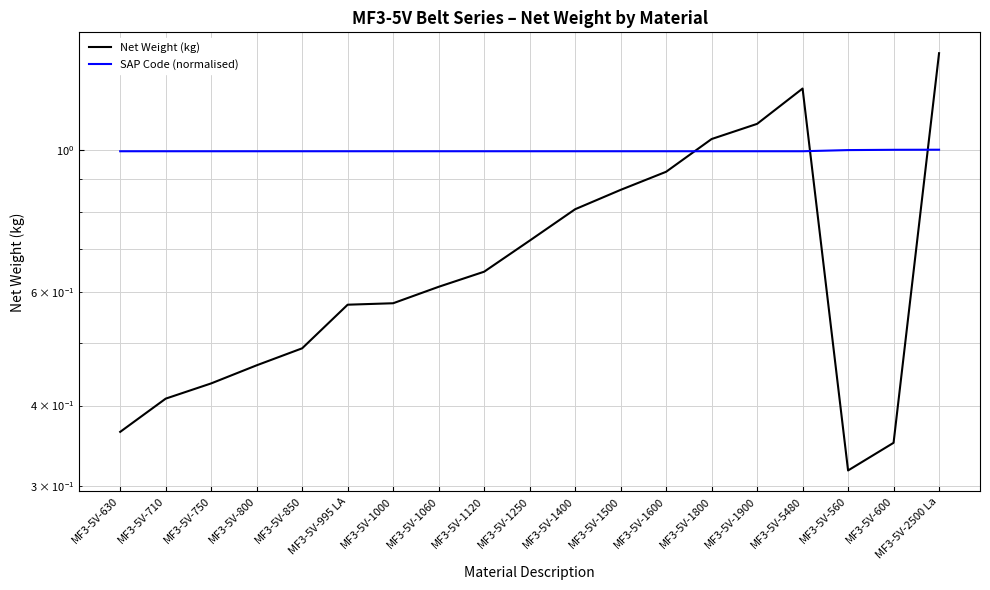

What is the value of the SAP Code (normalised) point at the 2nd from the left?

1.0